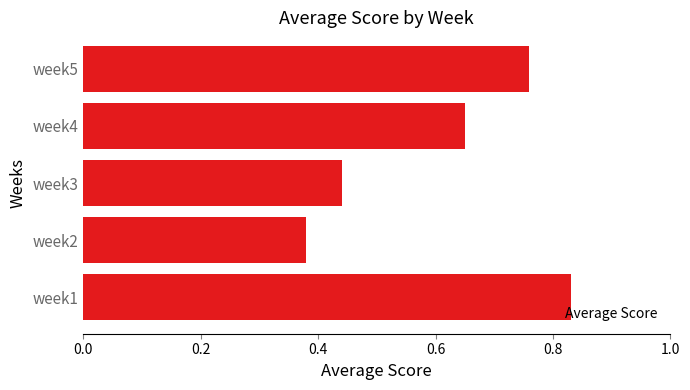

What is the sum of the values at week4 and week2?

1.0